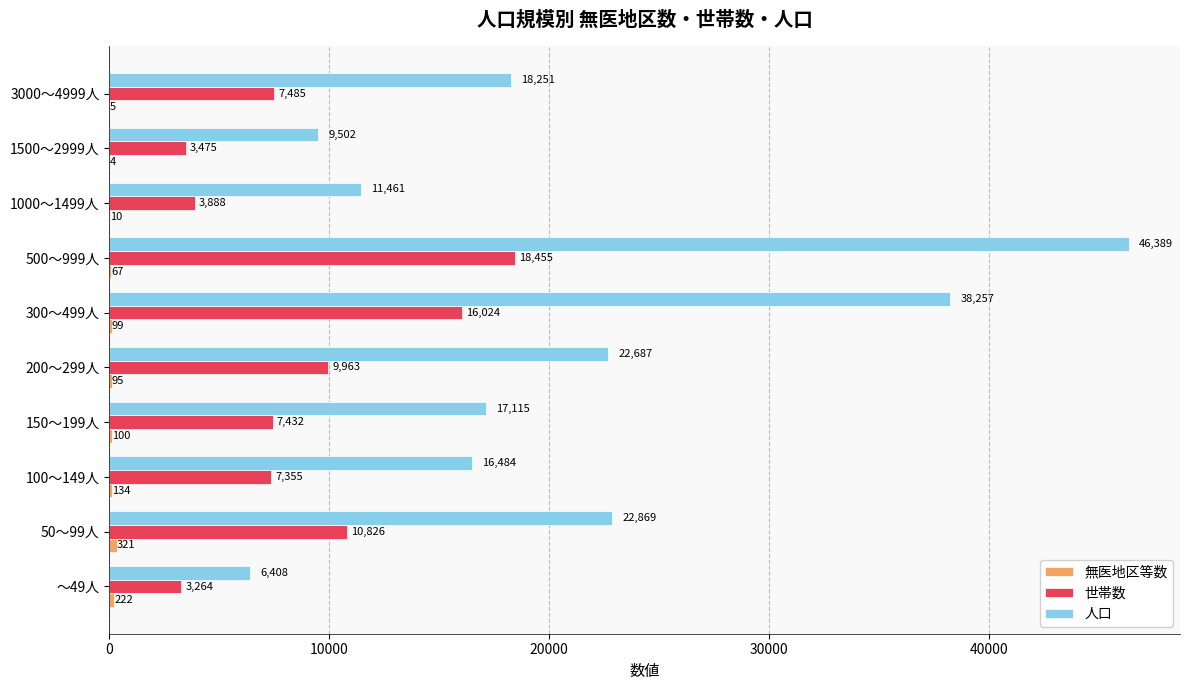

What is the sum of all 人口 values?

209423